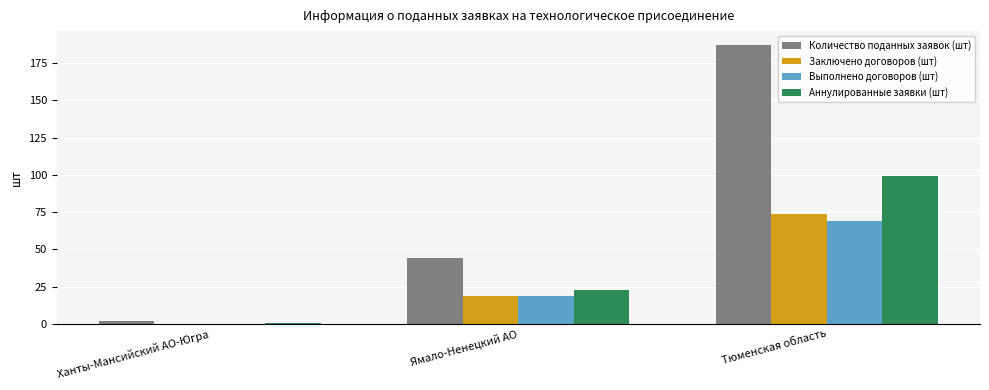

What are all the series names shown in the legend?

Количество поданных заявок (шт), Заключено договоров (шт), Выполнено договоров (шт), Аннулированные заявки (шт)